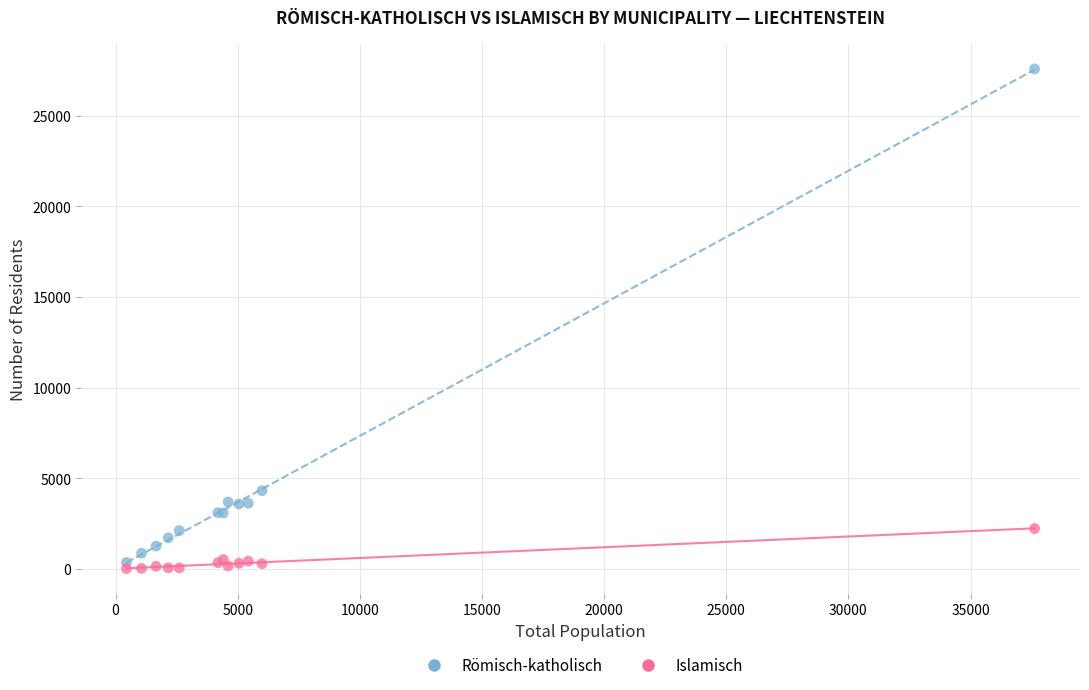

What are all the series names shown in the legend?

Römisch-katholisch, Islamisch